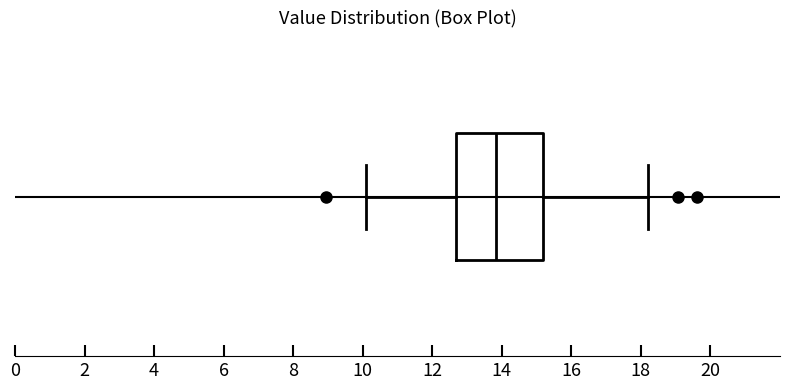

Where is the left edge of the box on the x-axis? The values are not printed on the chart, so give them approximately, as read against the axis.

12.6